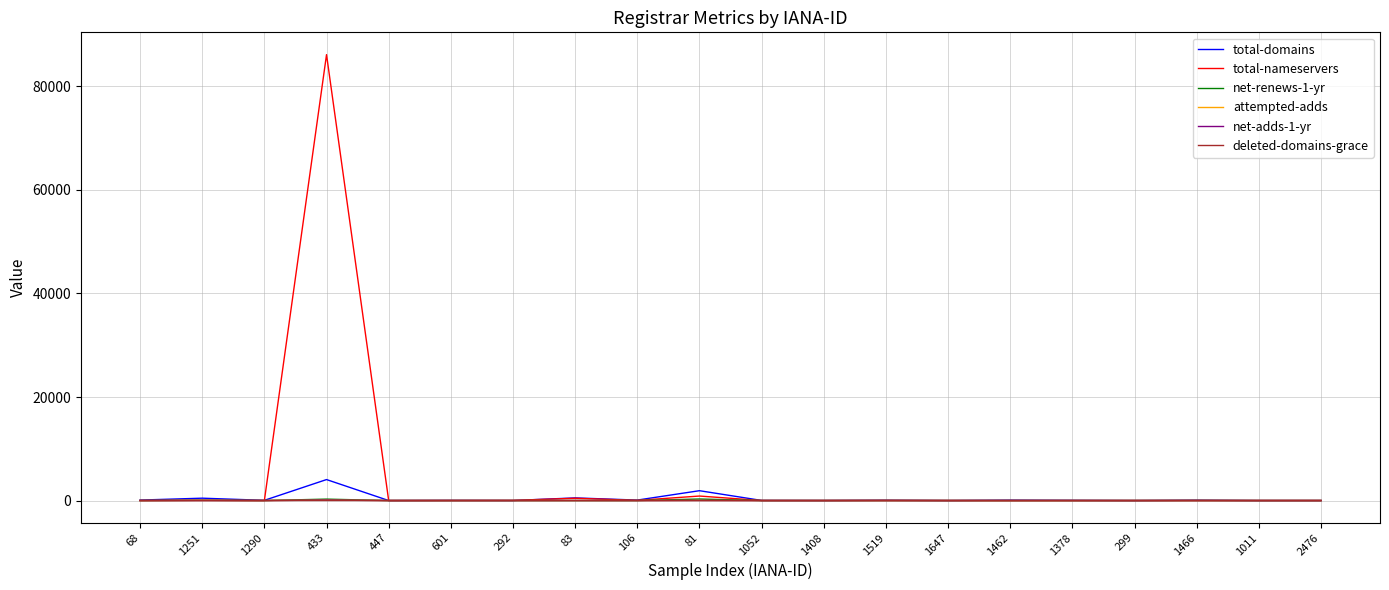

Which series has the widest spread of values?

total-nameservers